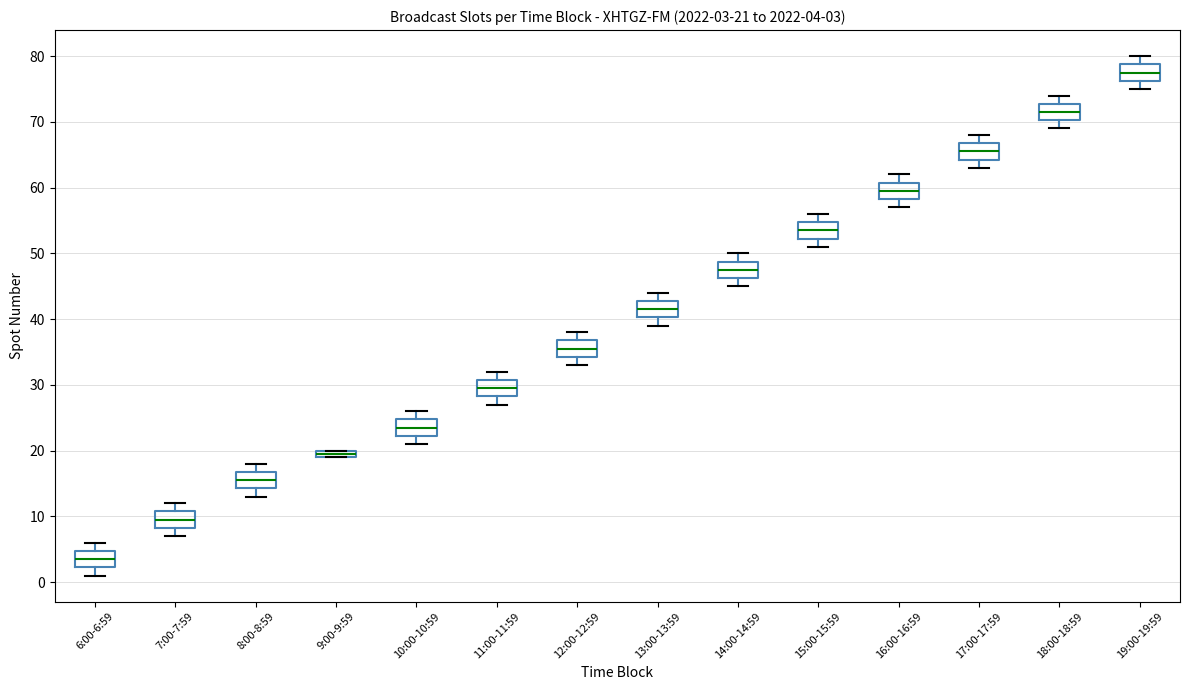

Which box has the highest median line?

19:00-19:59